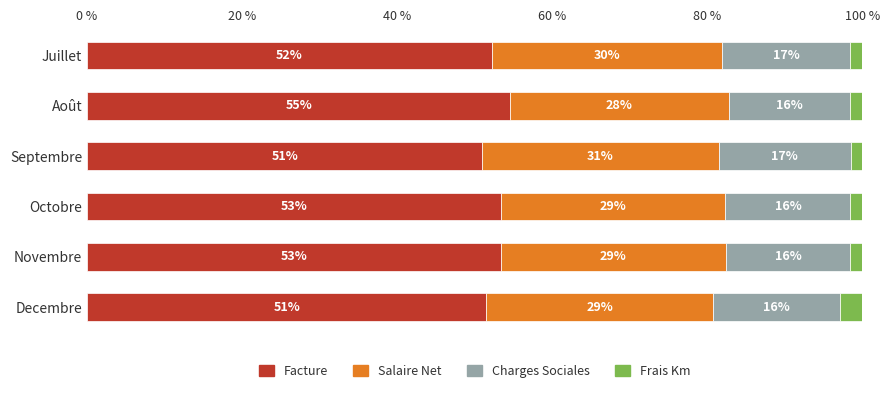

What is the value of the Salaire Net bar at the 6th from the left?

29.3